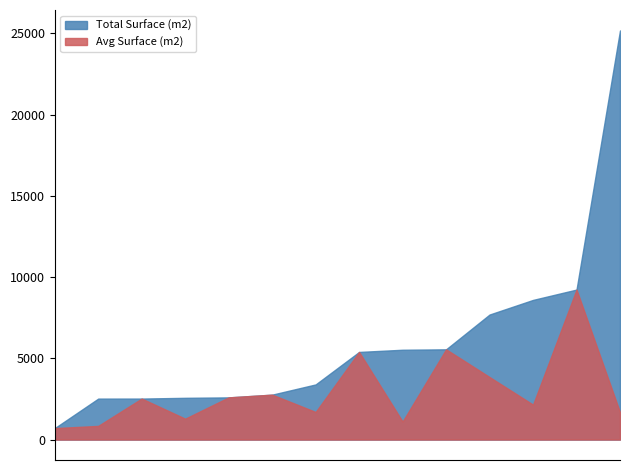

What are all the series names shown in the legend?

Total Surface (m2), Avg Surface (m2)